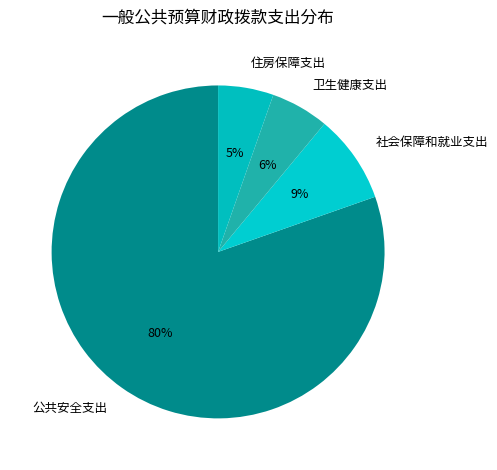

What percentage is the 社会保障和就业支出 slice, to the nearest percent?

9%